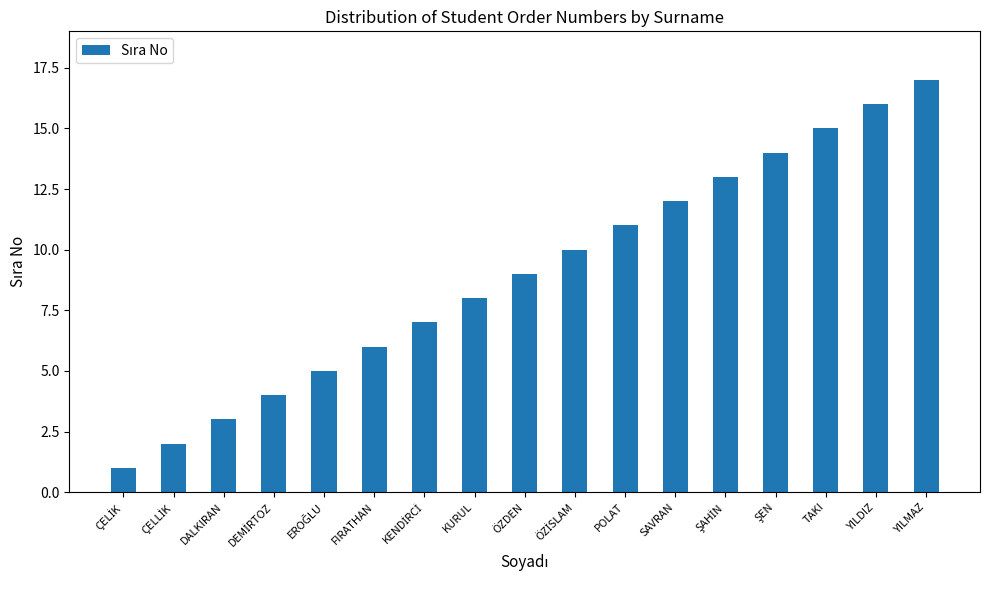

Reading left to right, list all the values displayed in this chart.

1	2	3	4	5	6	7	8	9	10	11	12	13	14	15	16	17